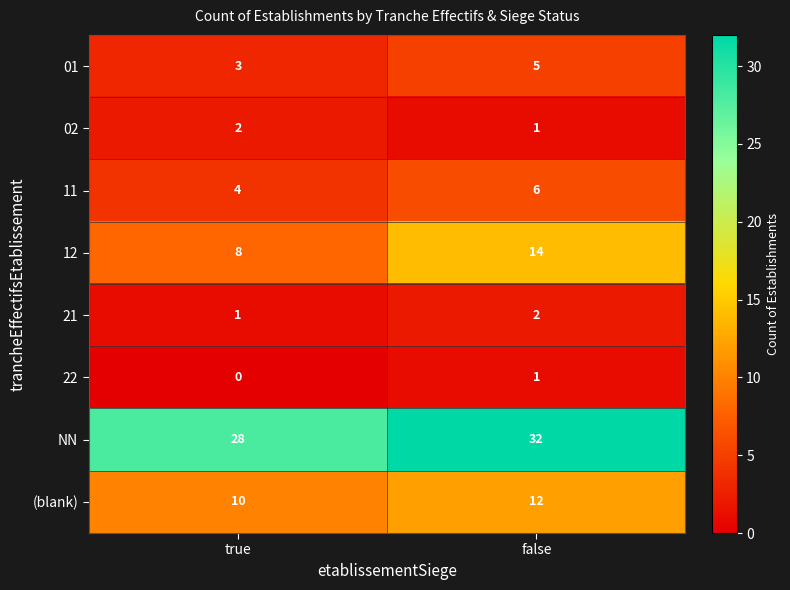

At which label does 21 reach its peak?

false